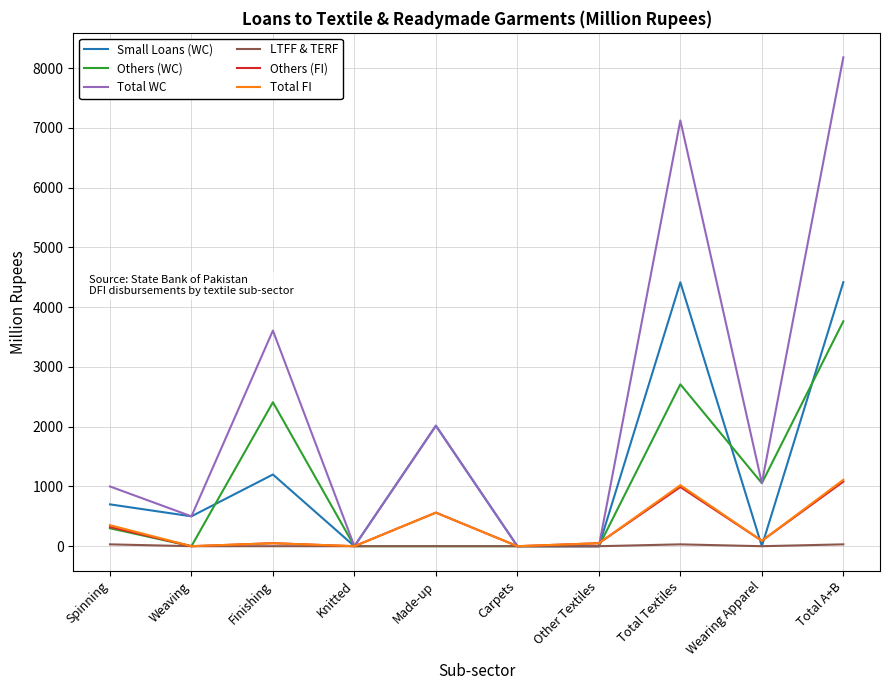

Where is Others (WC) nearest to the value 1882?

Finishing